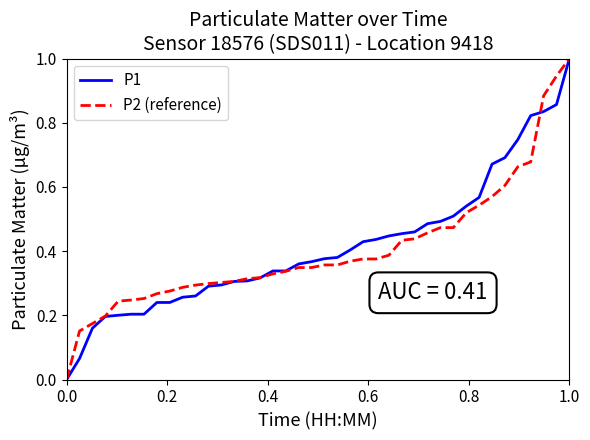

What is the maximum value shown in the chart?

1.0